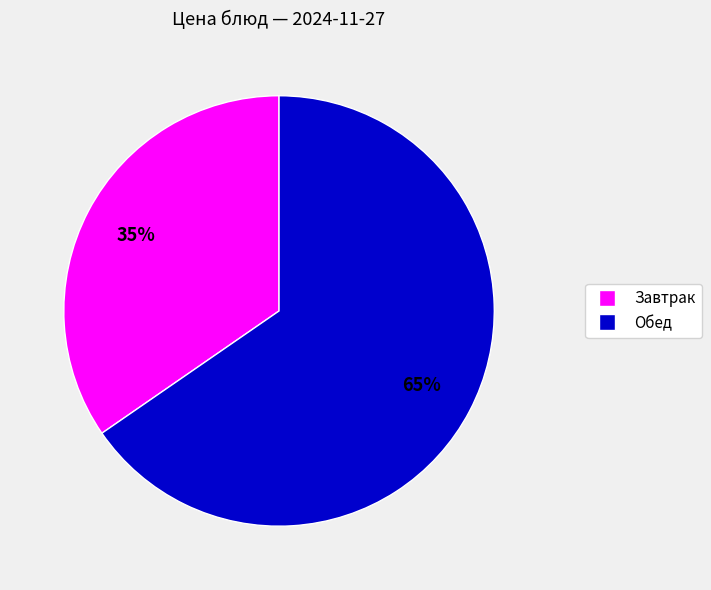

Is there any slice that represents more than half of the pie?

Yes